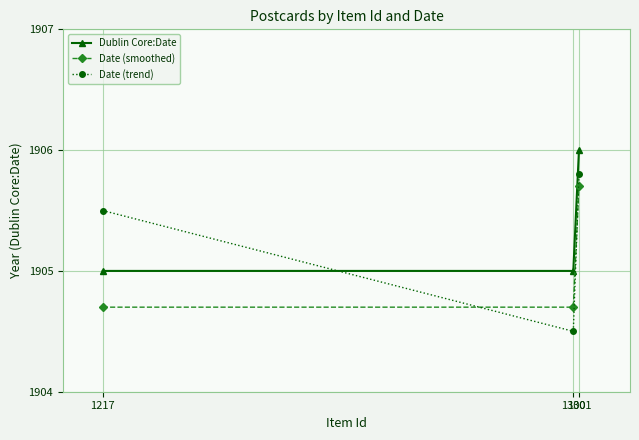

Which series has the largest range (max minus min)?

Date (trend)